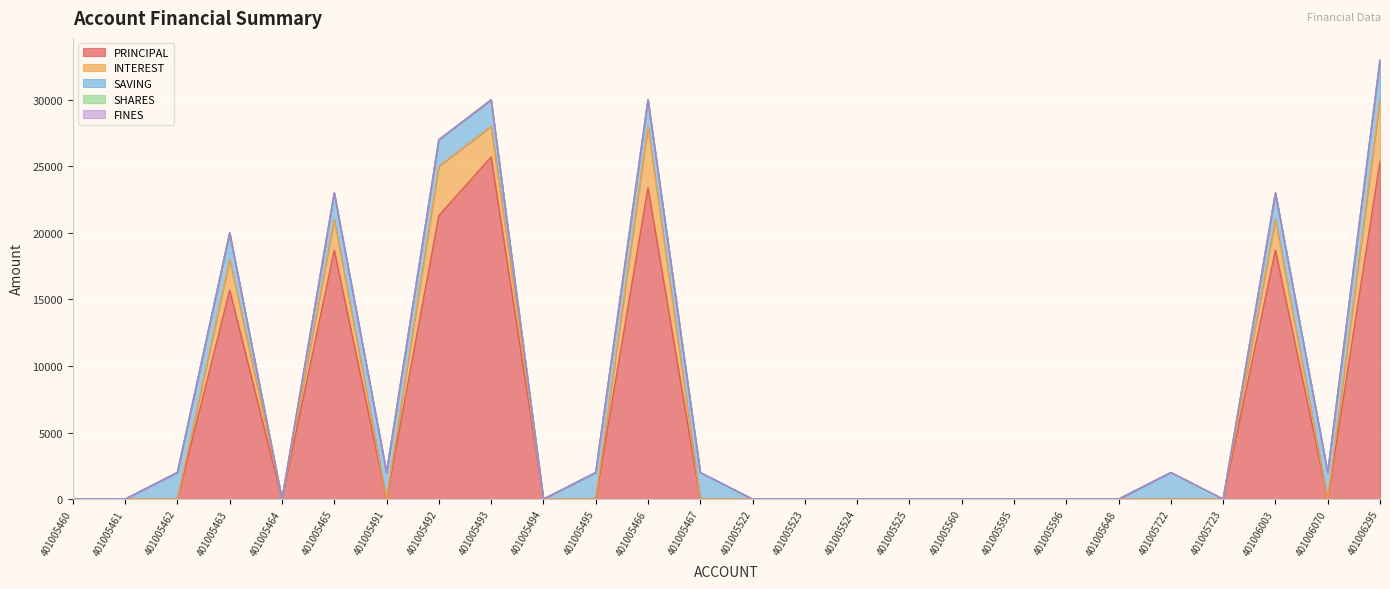

Which series has the widest spread of values?

PRINCIPAL